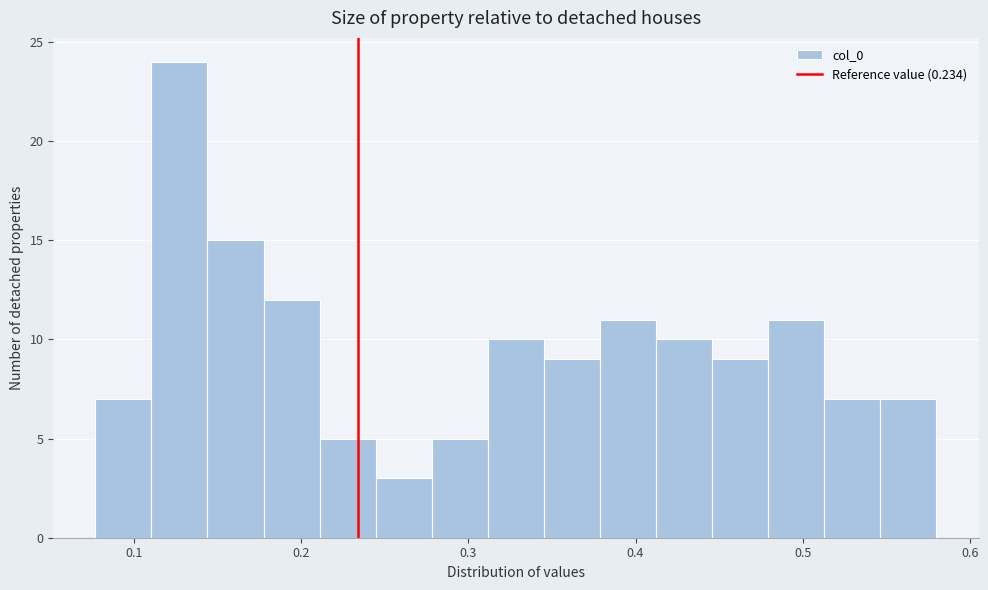

Around what value on the x-axis is the tallest bar? Give the approximate position of its centre, as read against the axis.

0.13